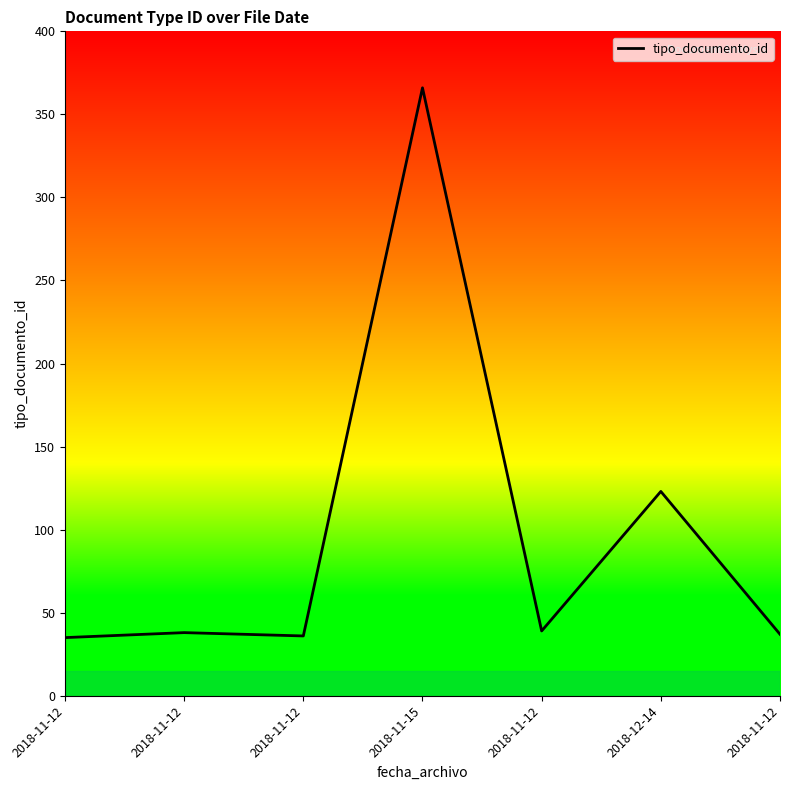

Does the chart display data point markers on the line(s)?

No